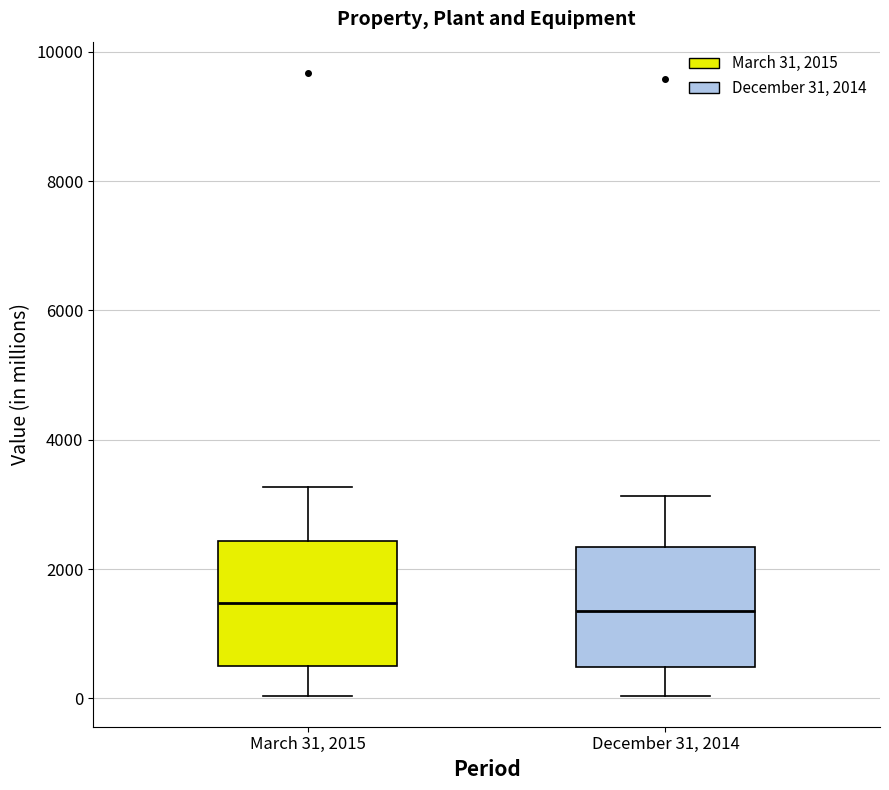

Reading left to right, transcribe this box plot: for each box, give where its median line is, the range the box spans, and where its two whiskers end, as read against the y-axis. The values are not printed on the chart, so give them approximately, as read against the axis.

March 31, 2015: median 1400, box 600 to 2400, whiskers 0 to 3200
December 31, 2014: median 1400, box 400 to 2400, whiskers 0 to 3200